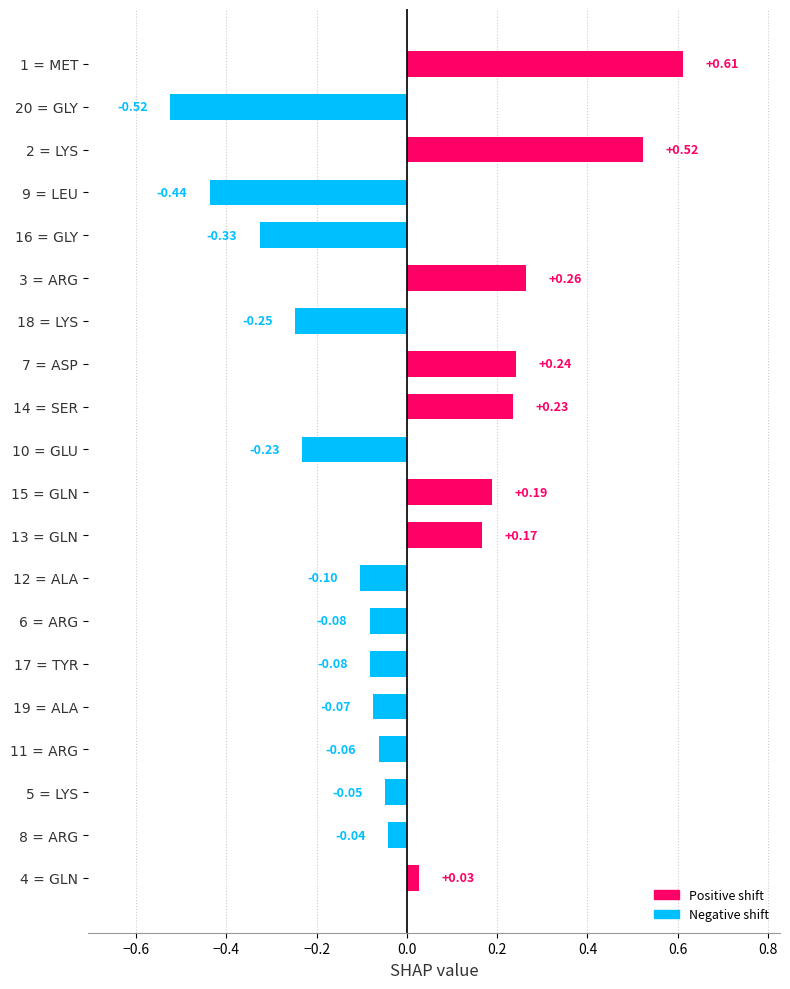

What is the difference between the maximum and minimum values?

1.1